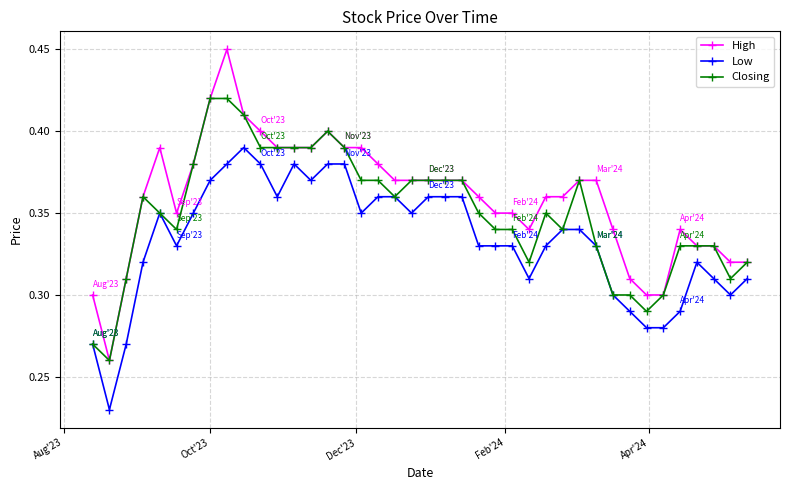

How many distinct data groups are displayed?

3